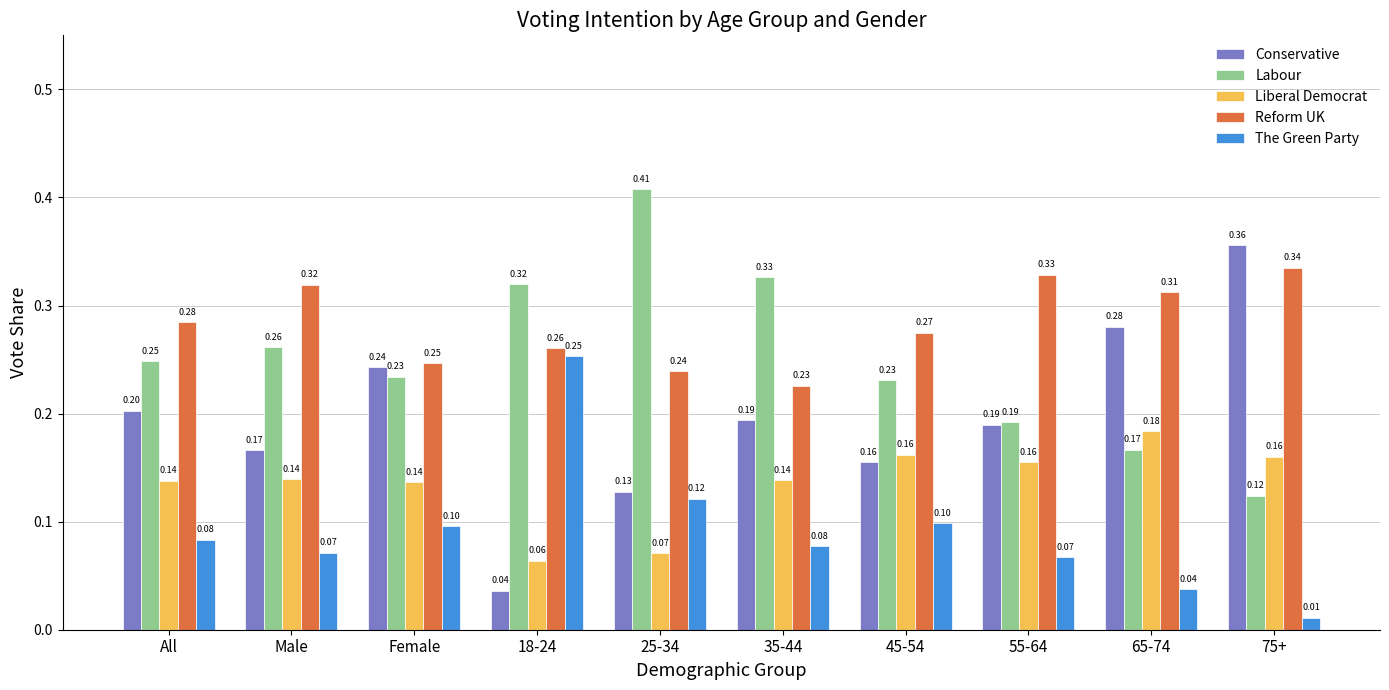

List the series in order of their overall mean, highest first.

Reform UK, Labour, Conservative, Liberal Democrat, The Green Party